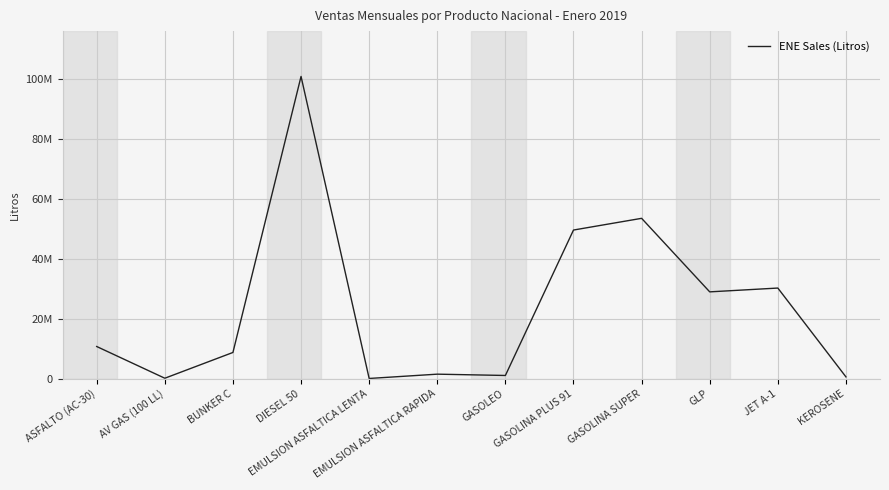

Does the chart have visible grid lines?

Yes